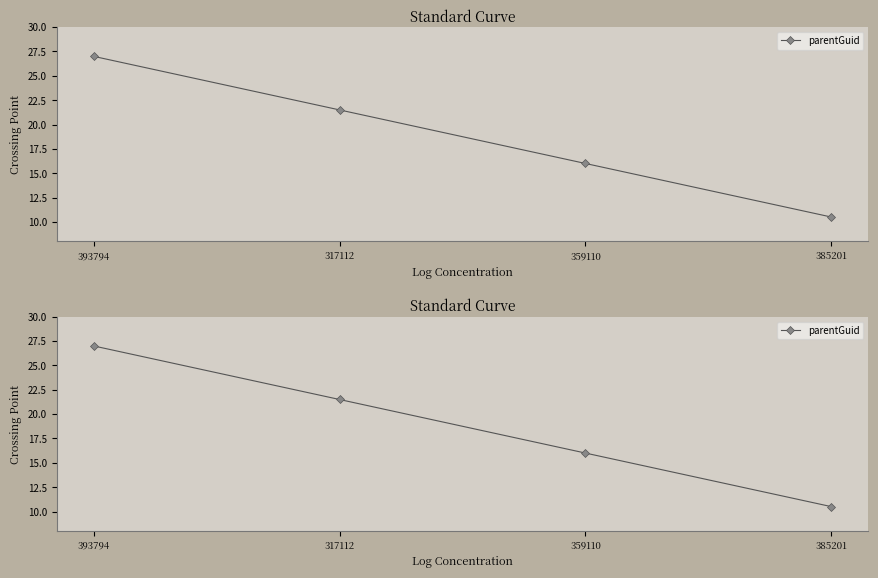

At which label does the data first exceed 21?

393794